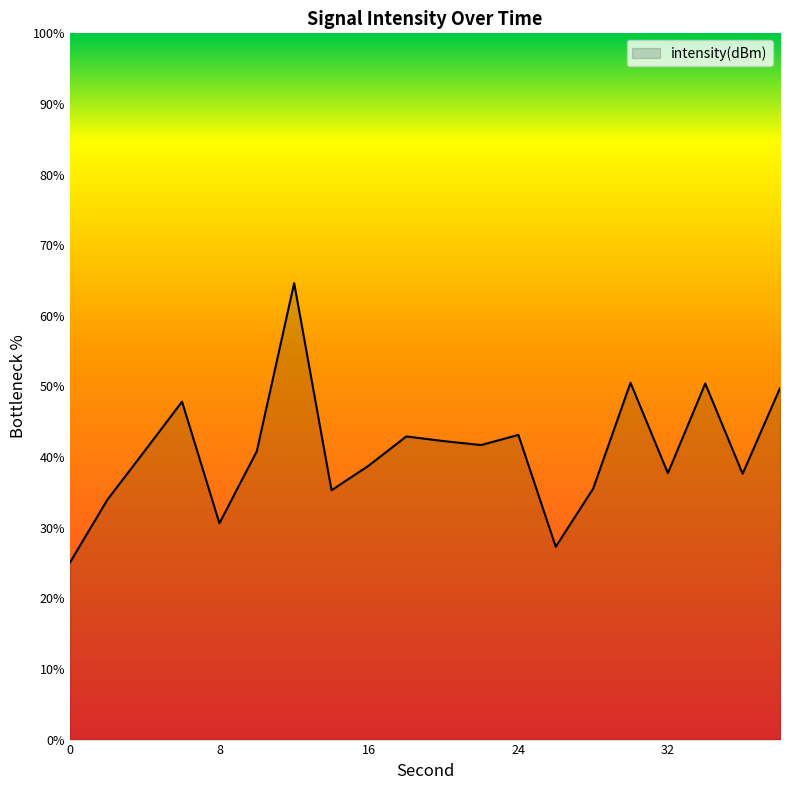

What is the minimum value shown in the chart?

25.1